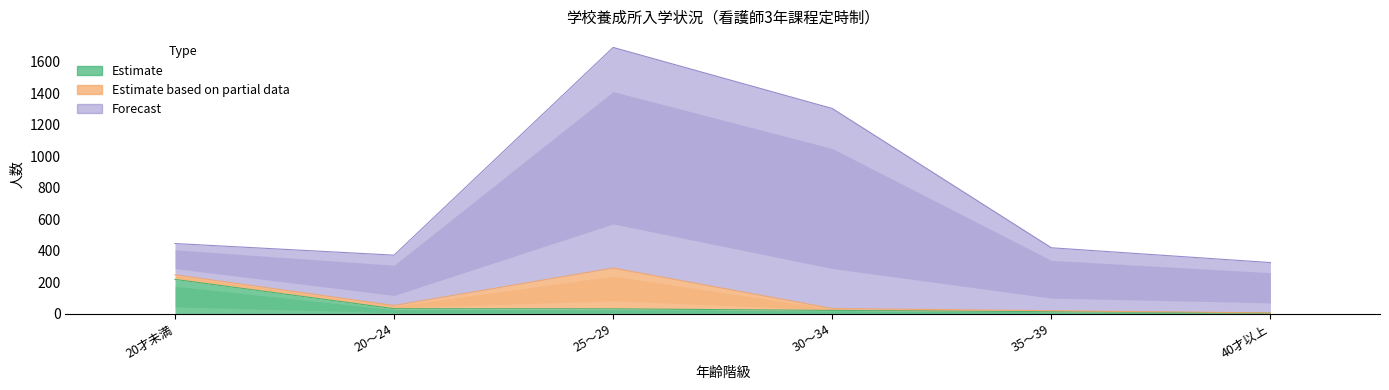

Which category has the lowest value in the Forecast series?

20才未満